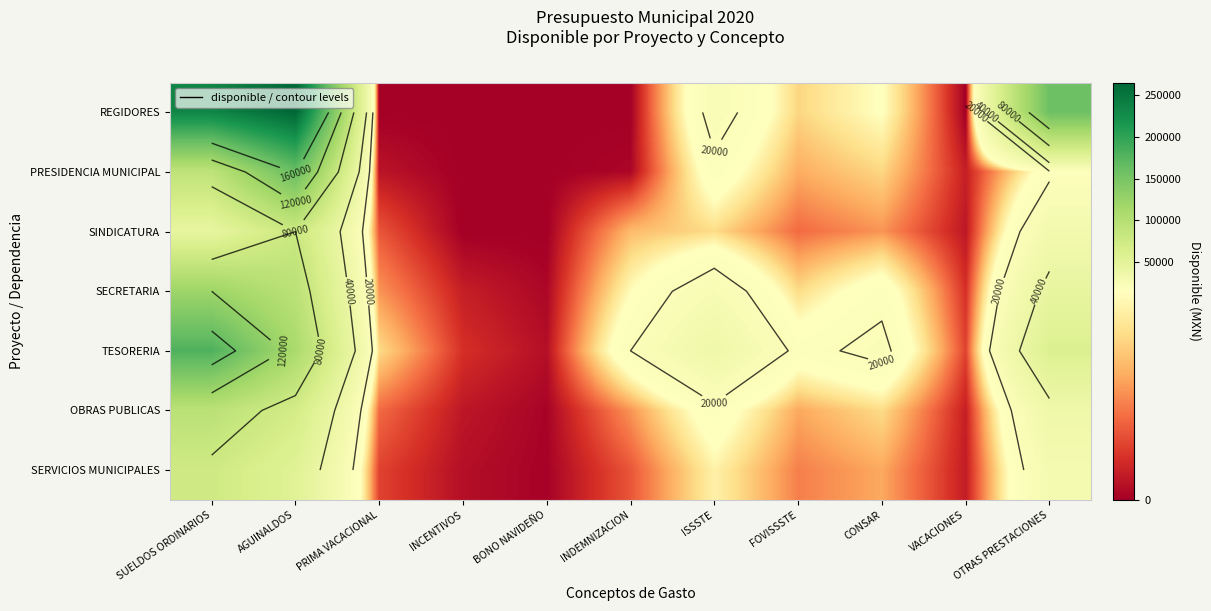

What is the total value across all series at AGUINALDOS?

837362.7